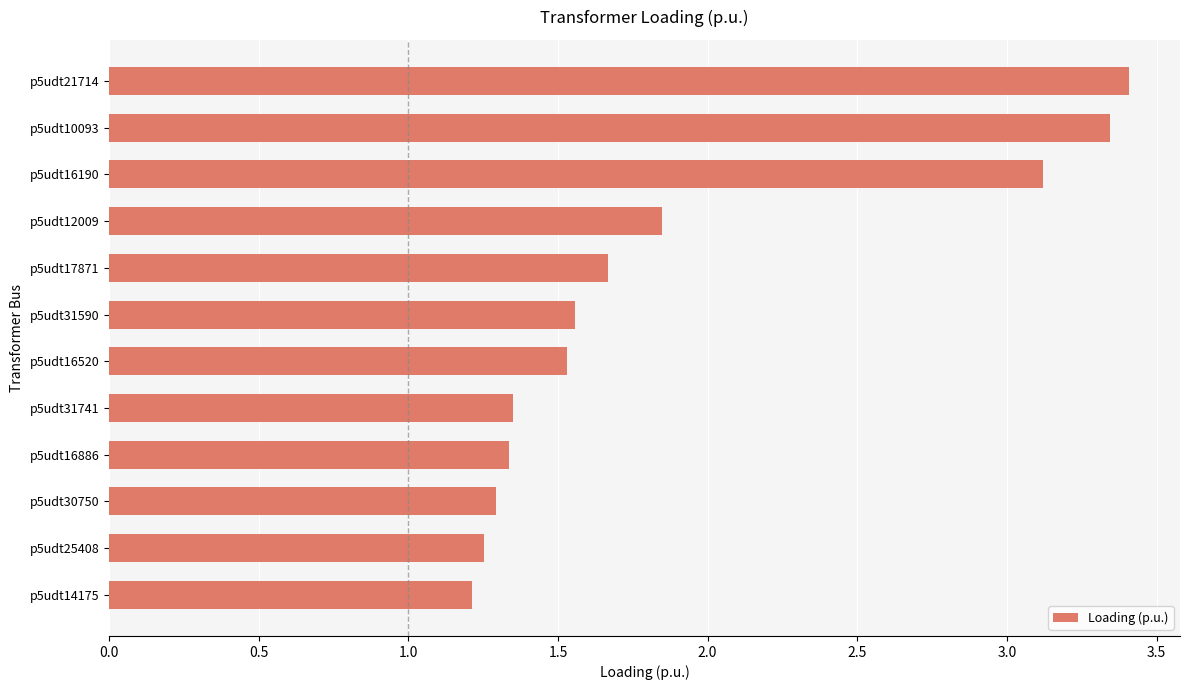

Does the chart contain any negative values?

No